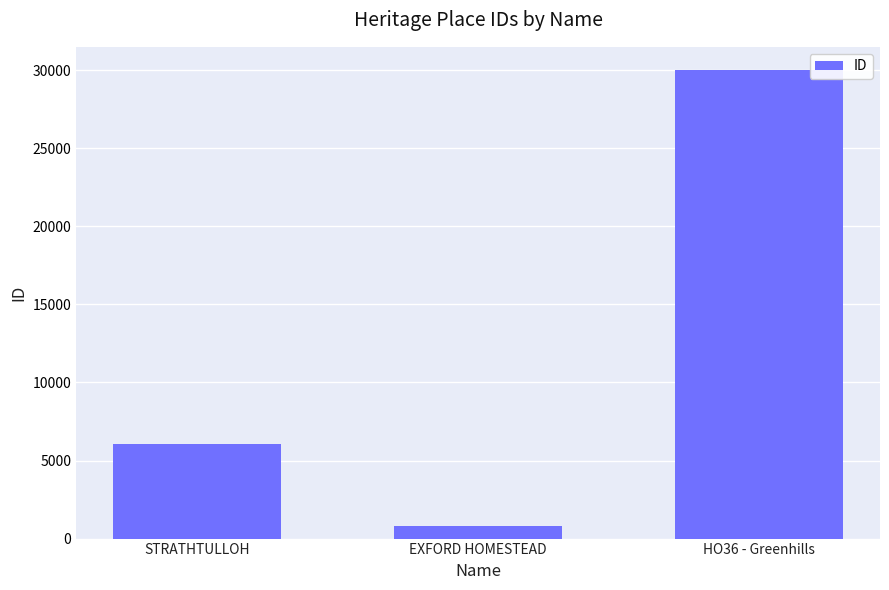

Reading left to right, transcribe all the data shown in this chart.

STRATHTULLOH=6050	EXFORD HOMESTEAD=832	HO36 - Greenhills=30004